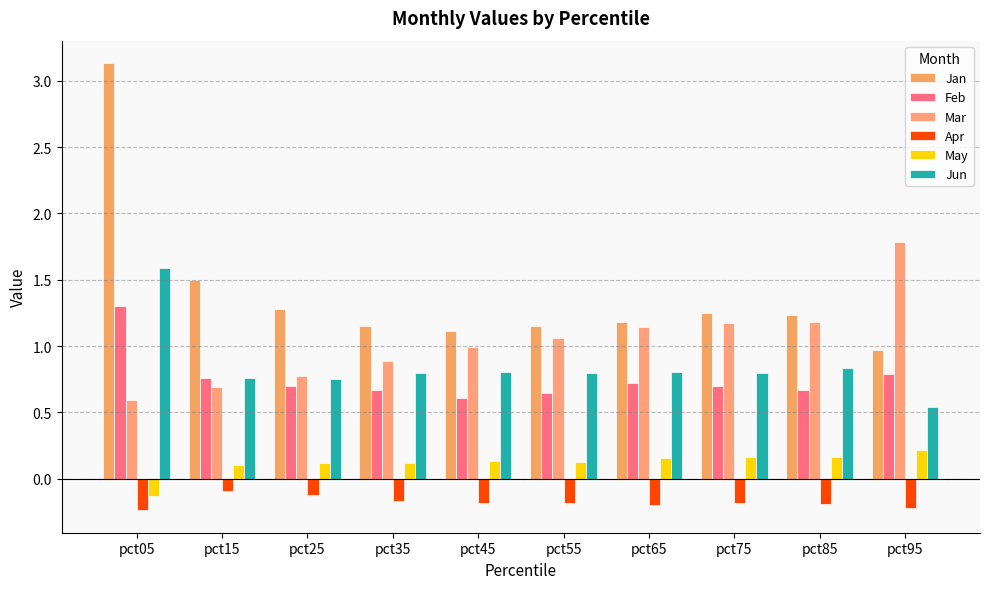

Between pct25 and pct55, which series saw the biggest shift?

Mar